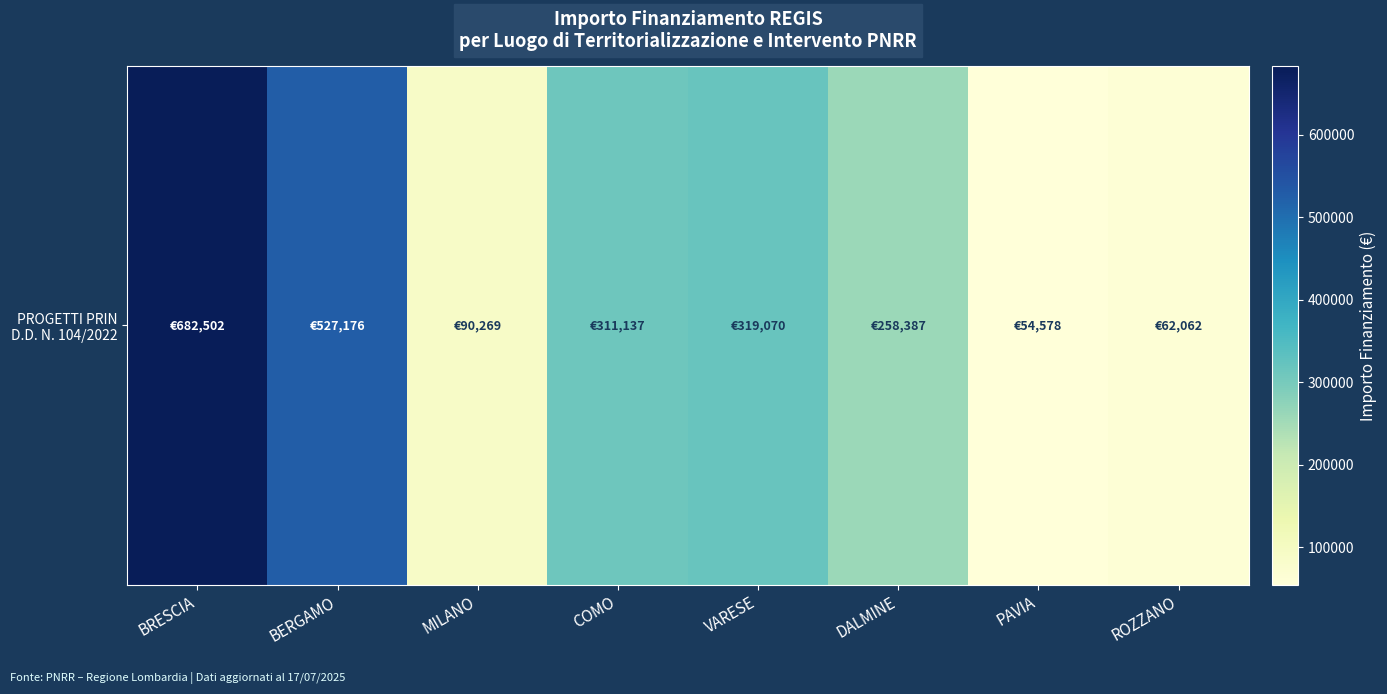

List the labels in order of value, smallest first.

PAVIA, ROZZANO, MILANO, DALMINE, COMO, VARESE, BERGAMO, BRESCIA